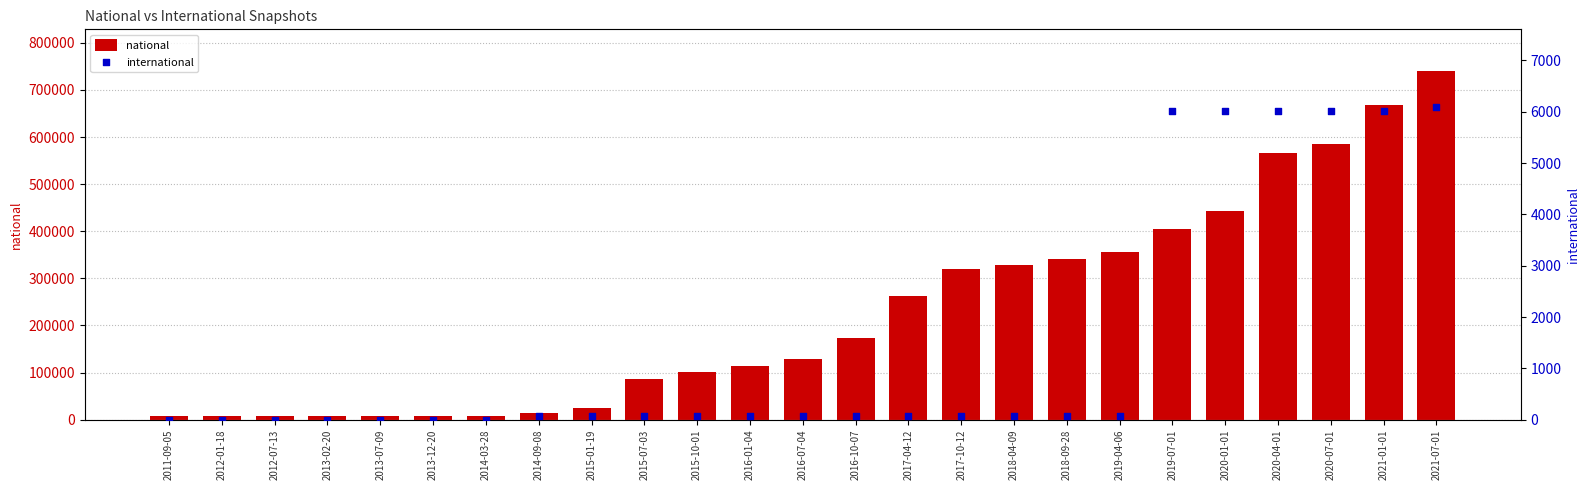

Which series reaches the maximum Y coordinate?

national